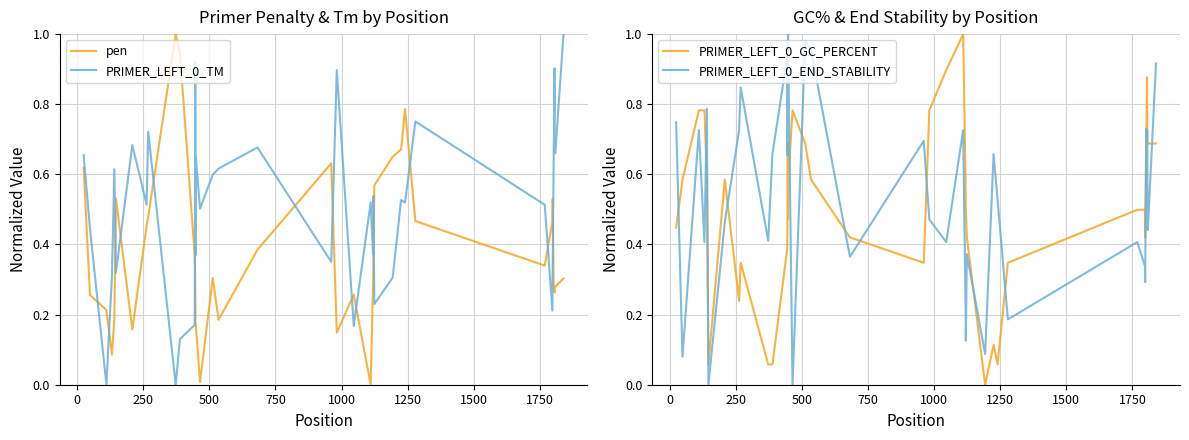

How many interior local valleys does the PRIMER_LEFT_0_END_STABILITY series have?

13